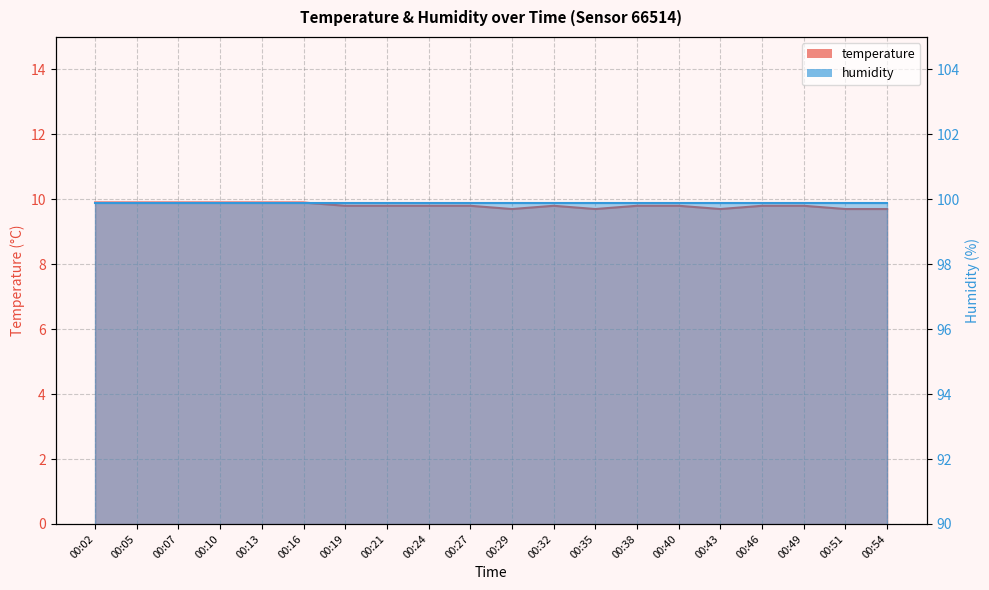

List the labels in order of value, smallest first.

00:29, 00:35, 00:43, 00:51, 00:54, 00:19, 00:21, 00:24, 00:27, 00:32, 00:38, 00:40, 00:46, 00:49, 00:02, 00:05, 00:07, 00:10, 00:13, 00:16